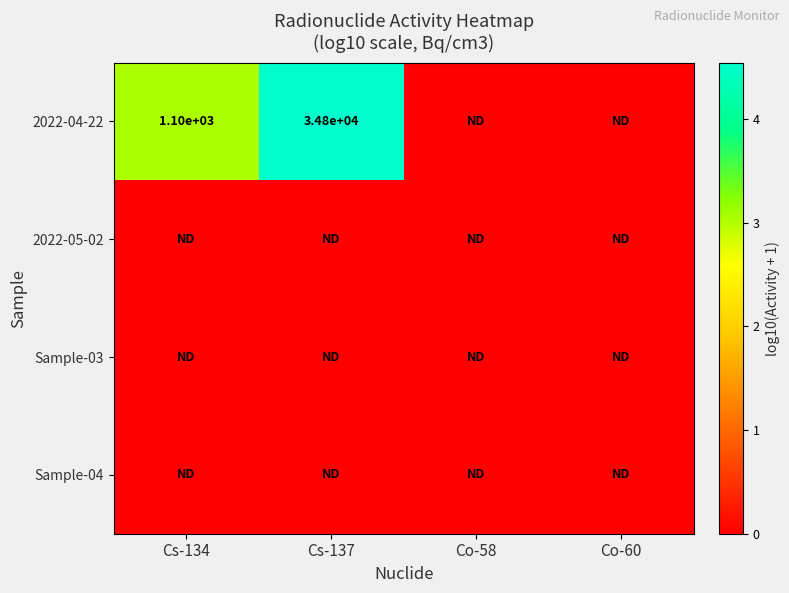

The value of 2022-04-22 at Cs-137 is 34800. True or false?

True